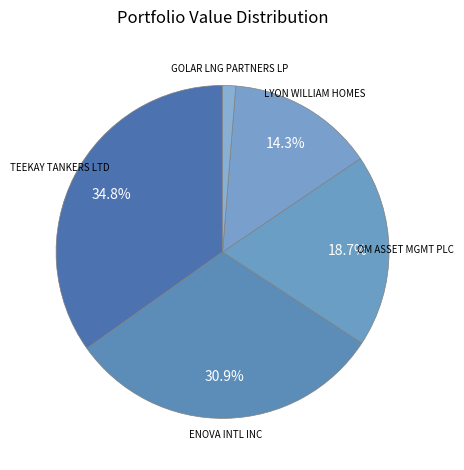

Does OM ASSET MGMT PLC represent more than half of the total?

No